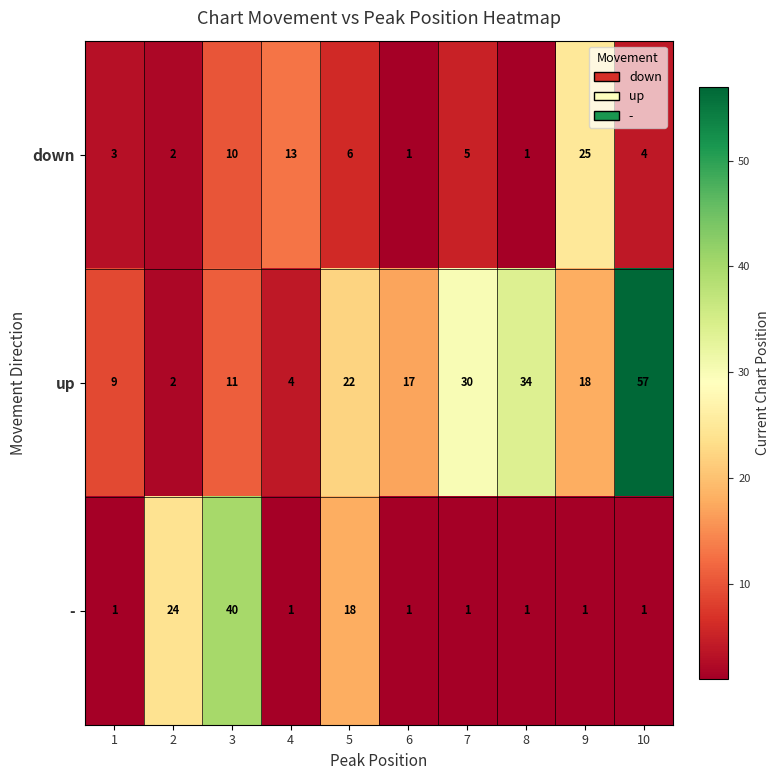

Where does the down series first go above 5?

3